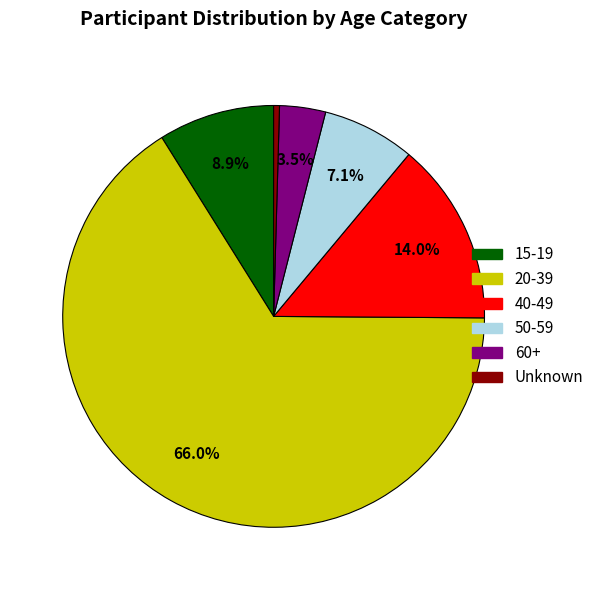

How many segments does this pie chart have?

6